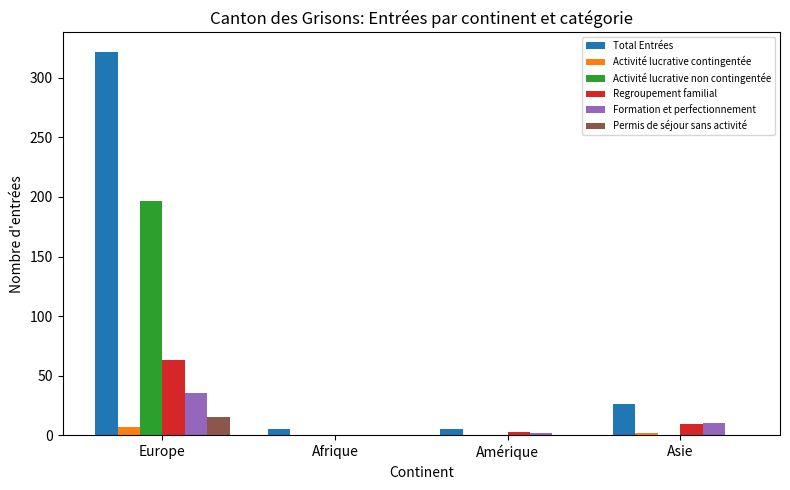

Which series has the widest spread of values?

Total Entrées